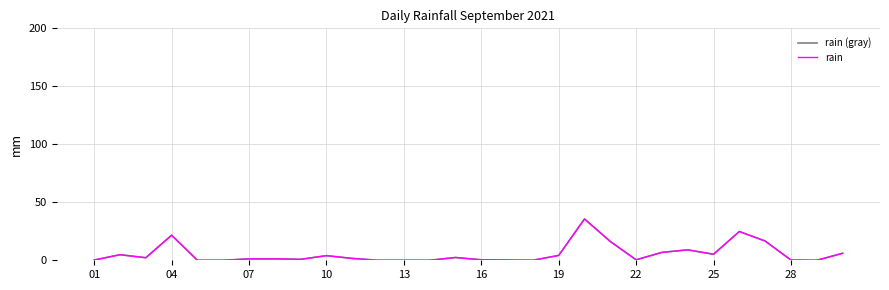

Does the chart have visible grid lines?

Yes